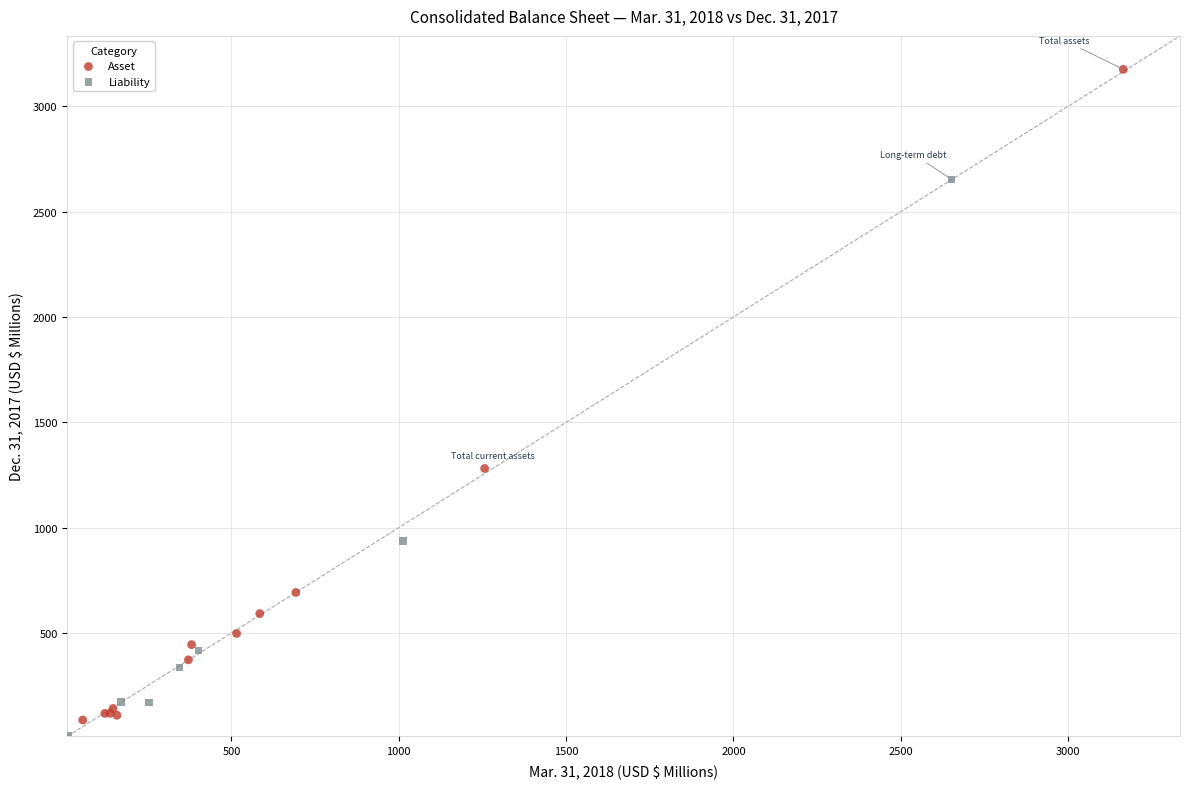

Which series reaches the maximum Y coordinate?

Asset